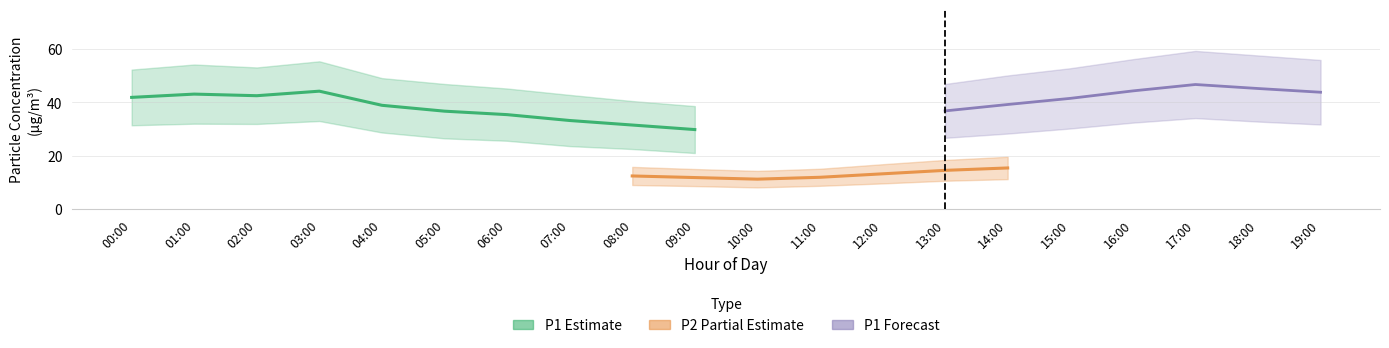

Where is the first local minimum for P1_upper?

02:00